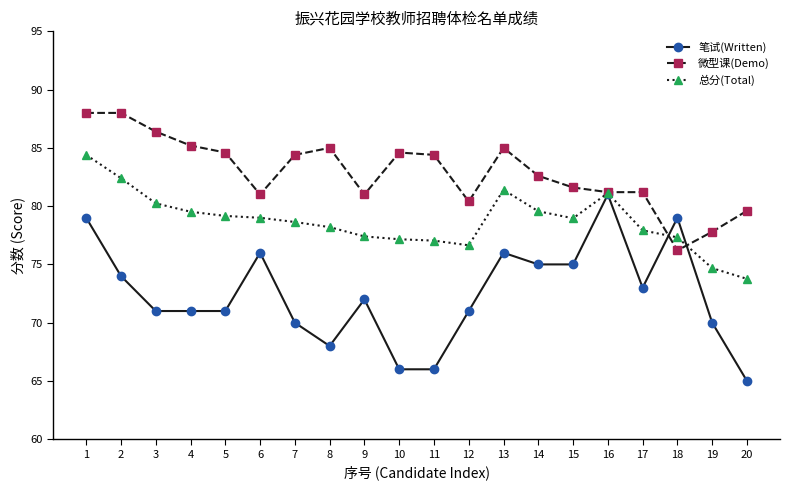

How many data points in 笔试(Written) are less than 72?

10